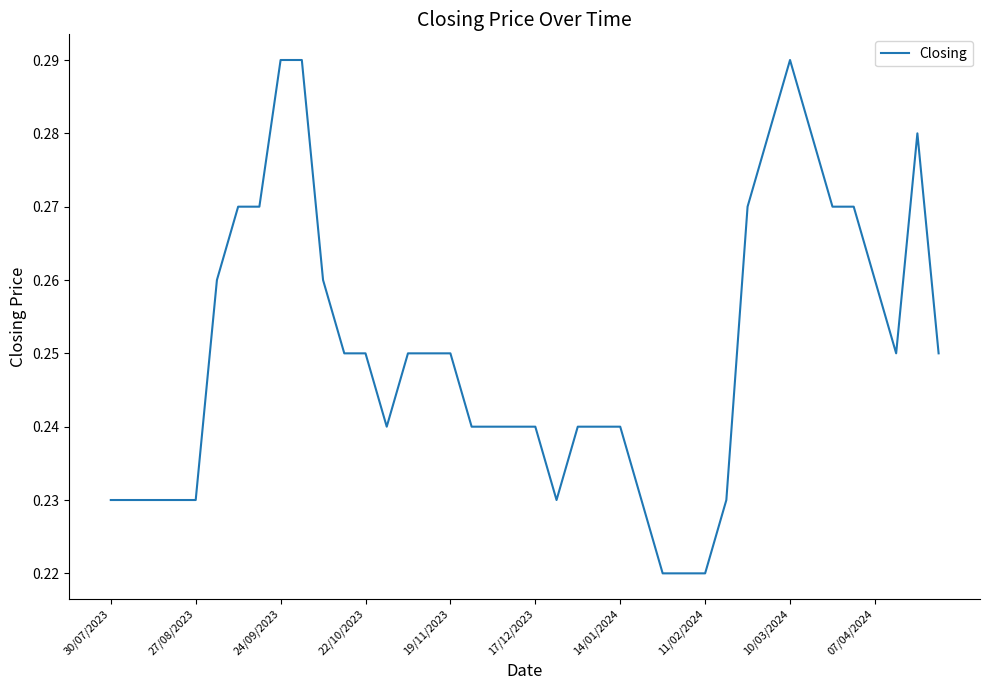

Does the chart have visible grid lines?

No